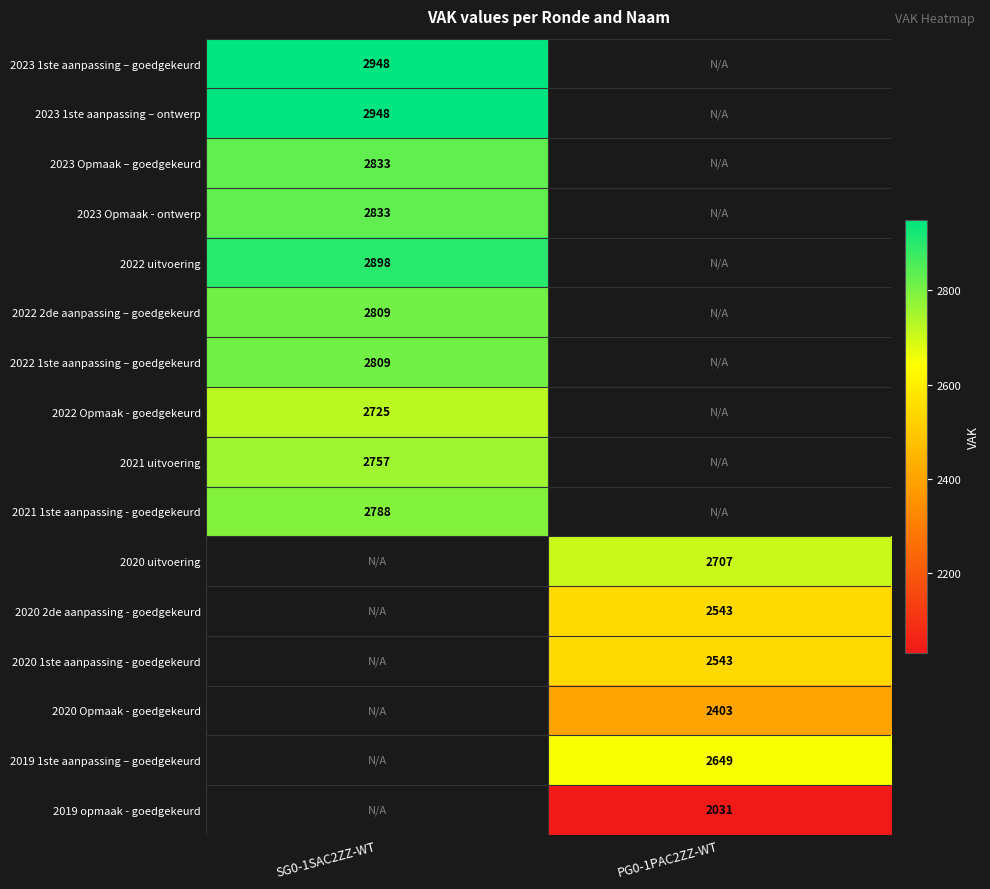

True or false: 2023 Opmaak – goedgekeurd has a value of 741 at SG0-1SAC2ZZ-WT.

False